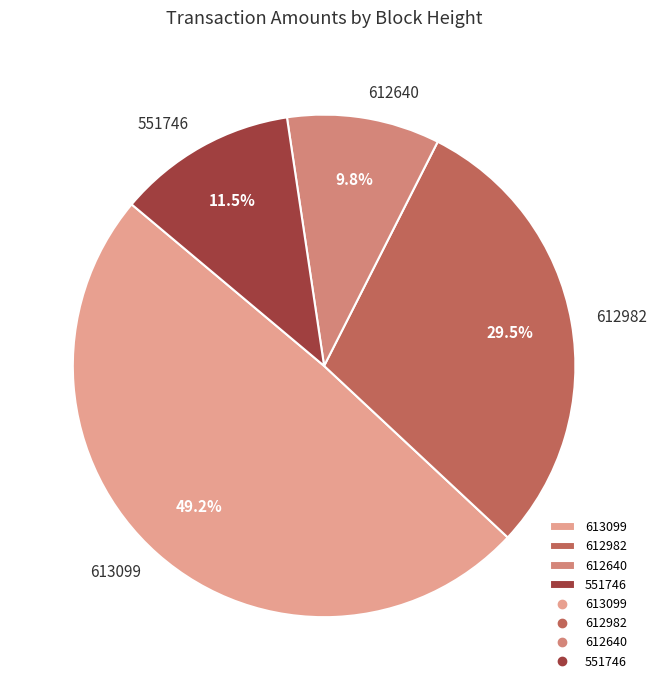

What is the smallest slice in the pie chart?

612640